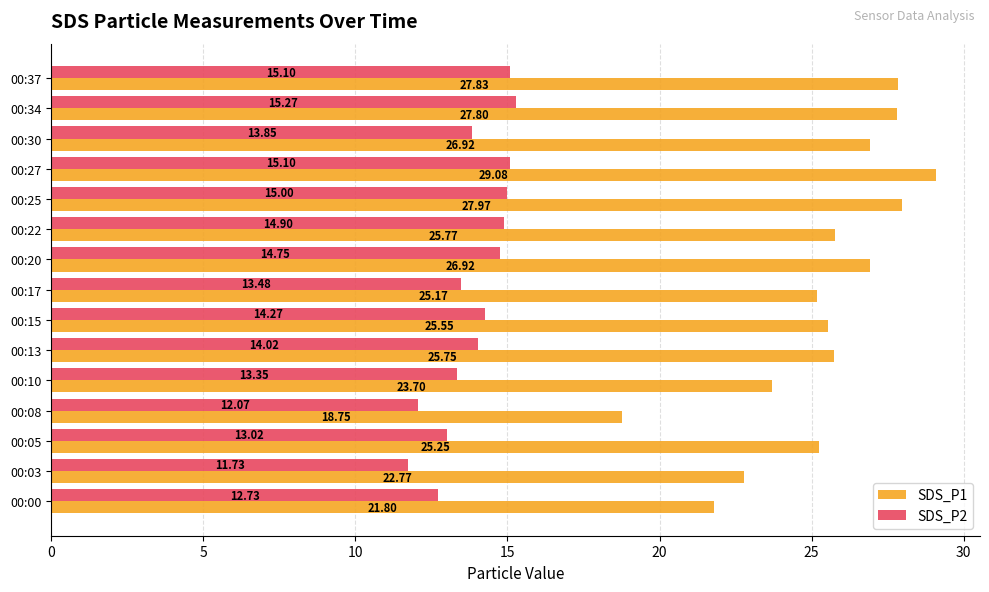

Which series has the largest total across all categories?

SDS_P1